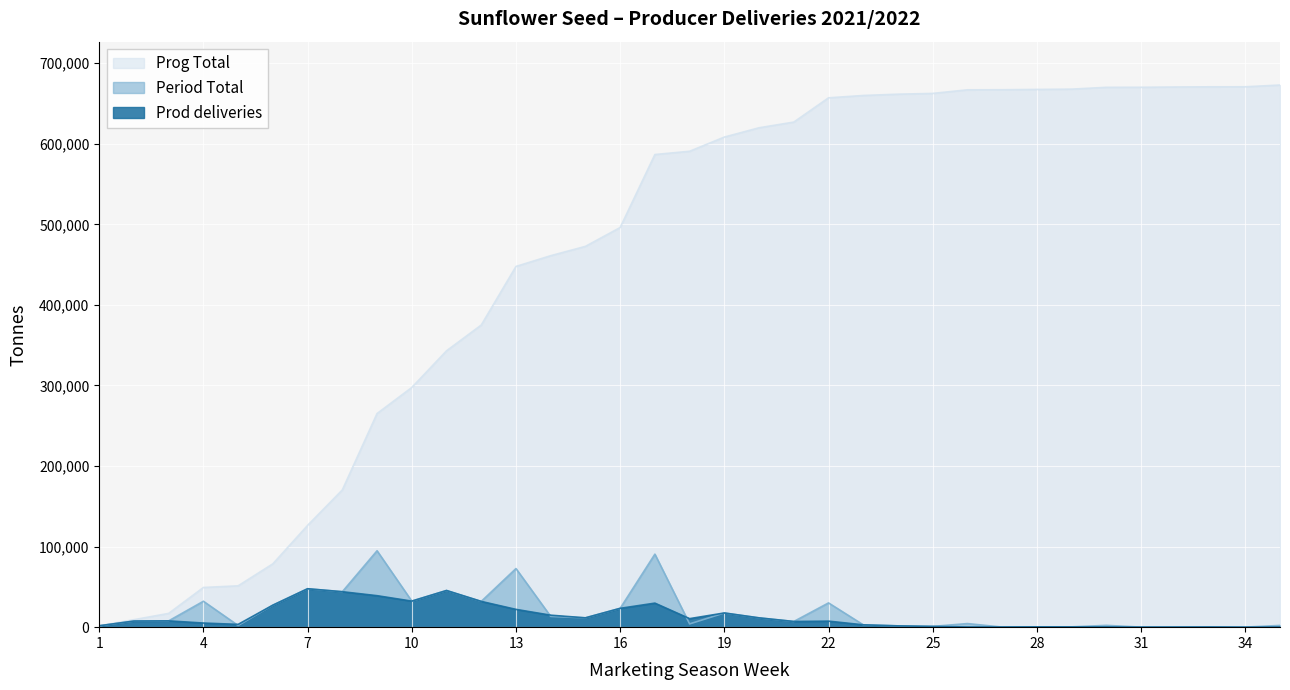

Reading left to right, extract all data points from this chart.

Prod deliveries: 1741	7592	7821	5124	3470	27316	47694	44004	39086	32336	45518	31977	22085	14879	11579	23383	29842	10594	17621	11543	7059	7495	2913	1610	952	236	253	378	366	334	104	110	228	37	198
Period Total: 1682	7592	7821	32166	2049	27321	47694	44004	94831	32336	45518	31977	72739	13350	11579	23383	90608	4050	17621	11543	7059	30102	2913	1610	952	4459	119	378	366	2248	50	349	228	37	2174
Prog Total: 1682	9274	17095	49261	51310	78631	126325	170329	265160	297496	343014	374991	447730	461080	472659	496042	586650	590700	608321	619864	626923	657025	659938	661548	662500	666959	667078	667456	667822	670070	670120	670469	670697	670734	672908